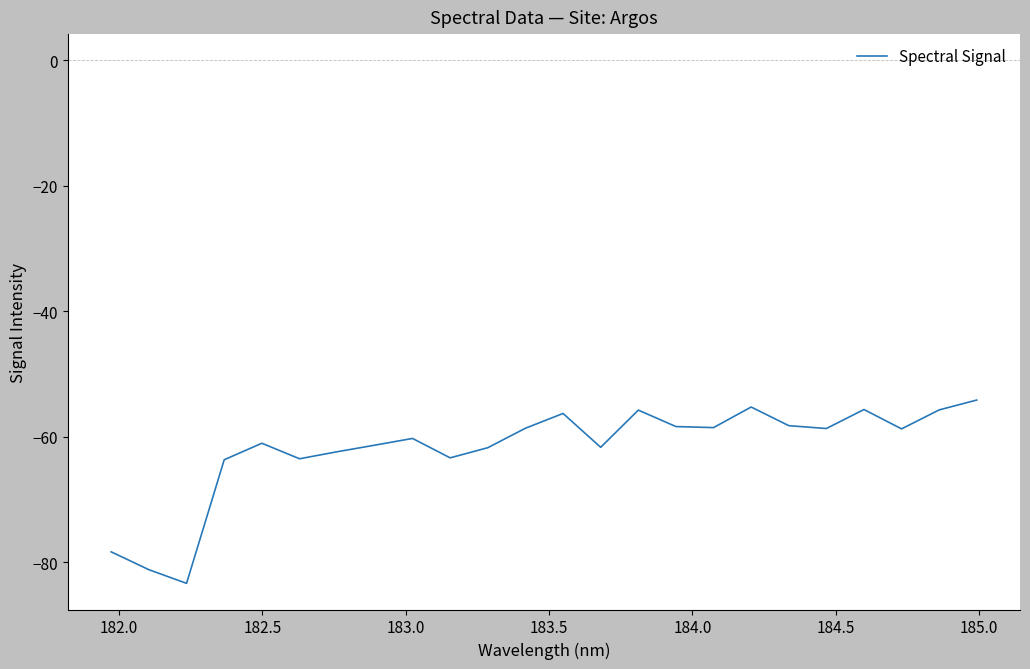

What is the difference between the maximum and minimum values?

29.2